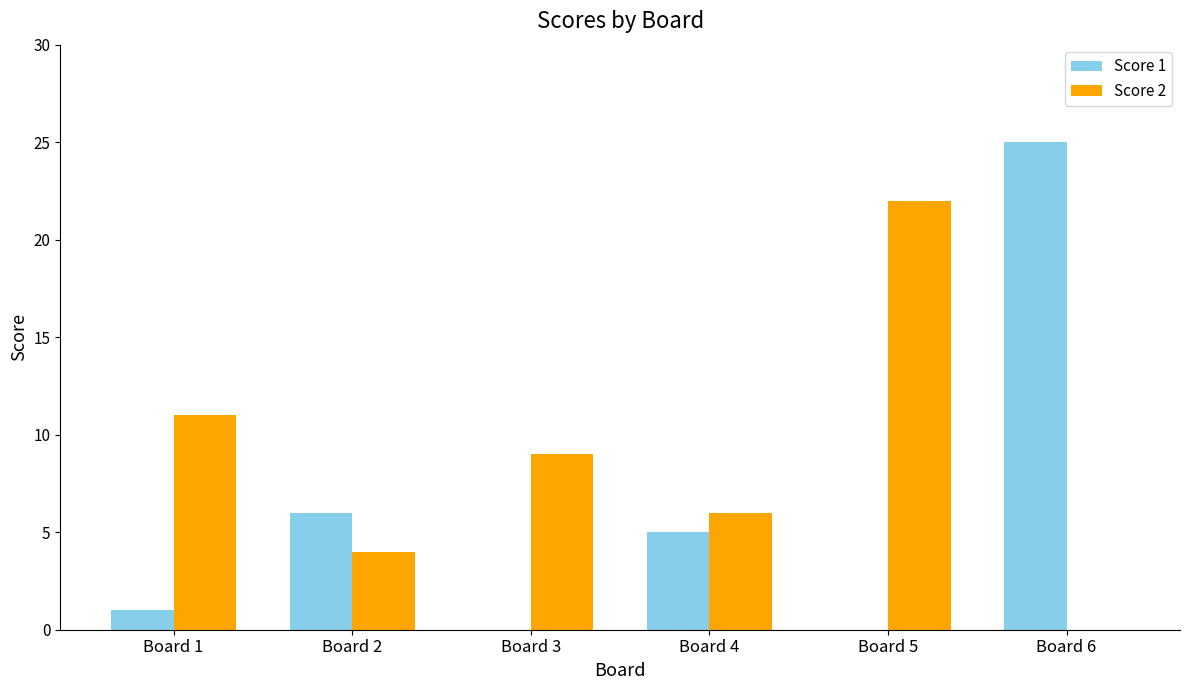

Between Board 1 and Board 5, which series saw the biggest shift?

Score 2